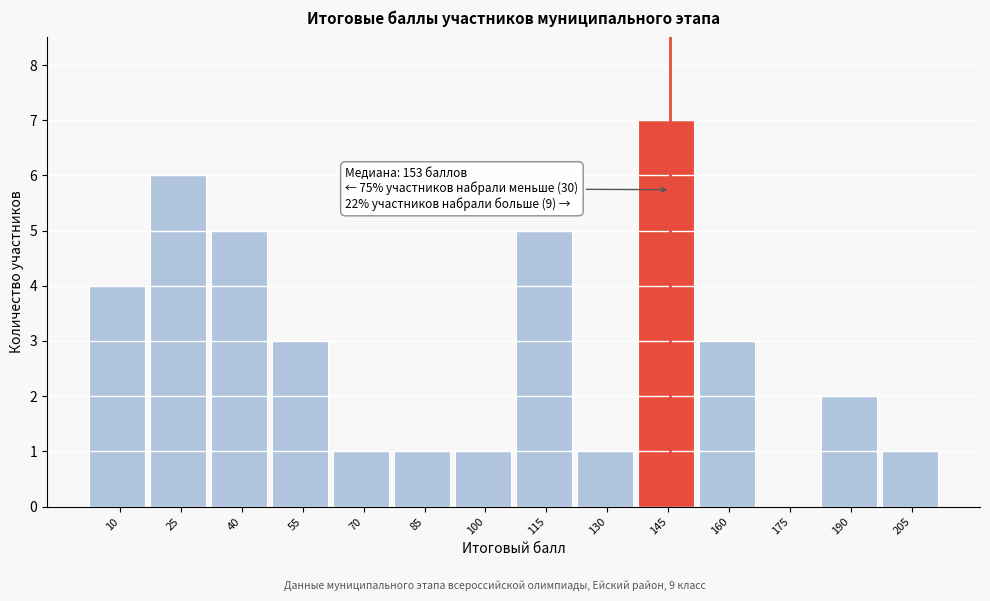

Reading left to right, what are all the values shown in this chart?

10=4	25=6	40=5	55=3	70=1	85=1	100=1	115=5	130=1	145=7	160=3	175=0	190=2	205=1